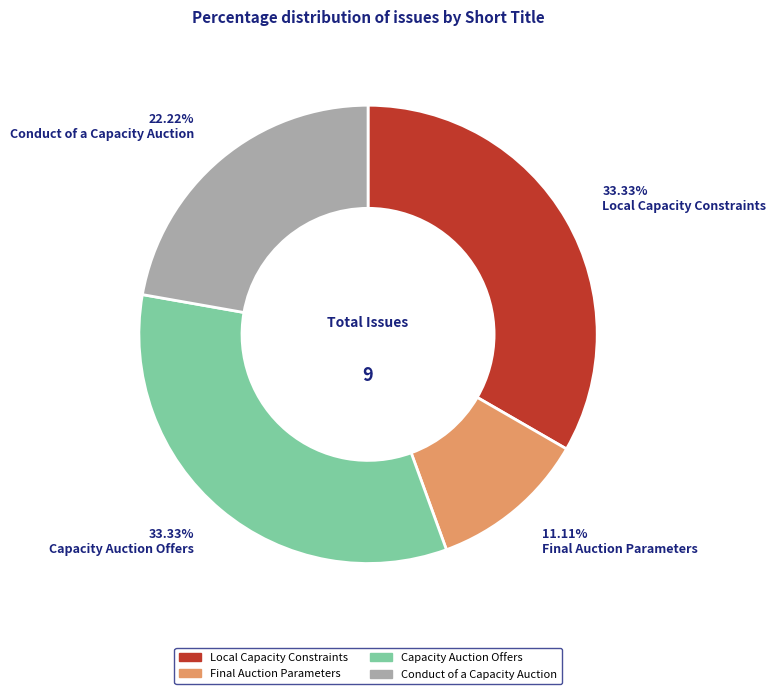

The Capacity Auction Offers slice represents 24% of the pie. True or false?

False